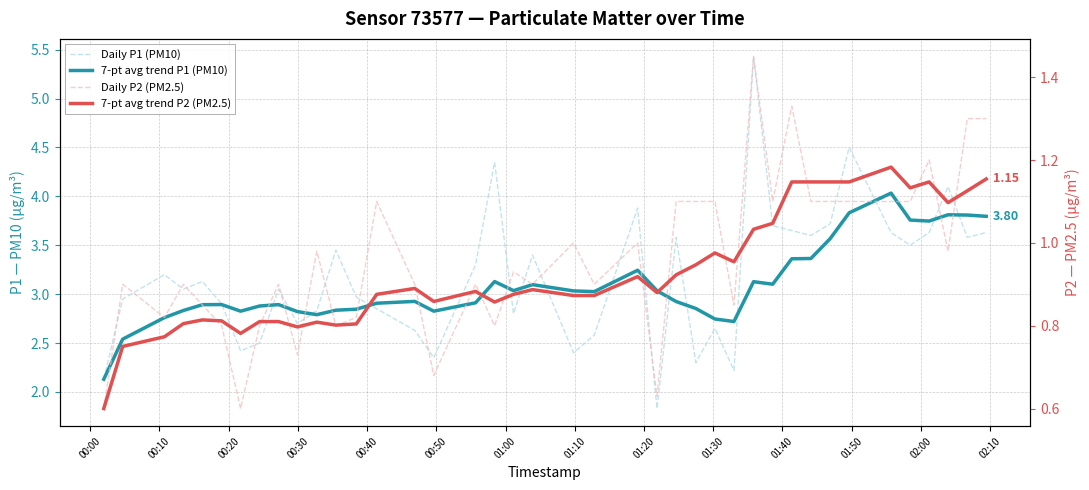

How many interior local peaks does the 7-pt avg trend P1 (PM10) series have?

9